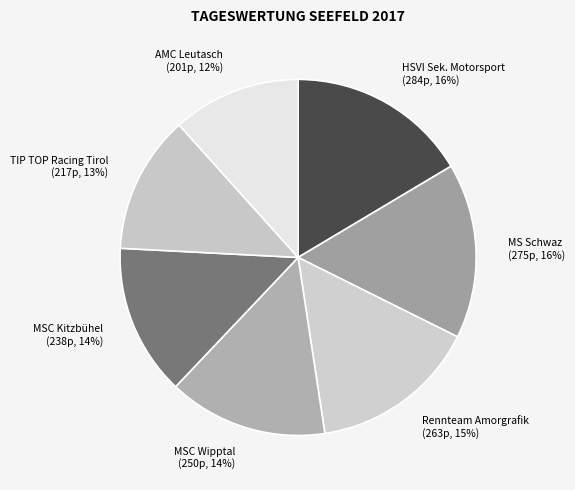

True or false: MSC Wipptal accounts for 2% of the total.

False